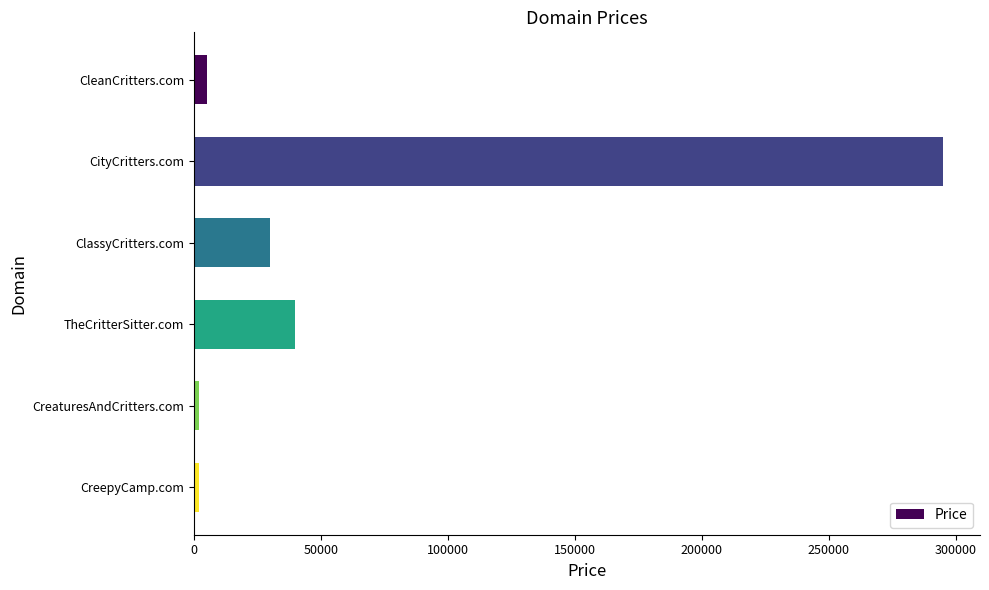

What is the sum of all values?

373328